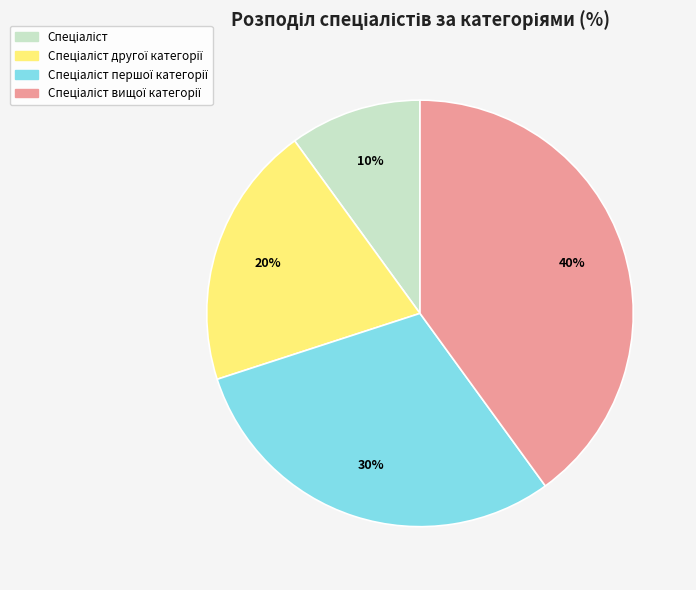

Is there a majority slice in this chart?

No